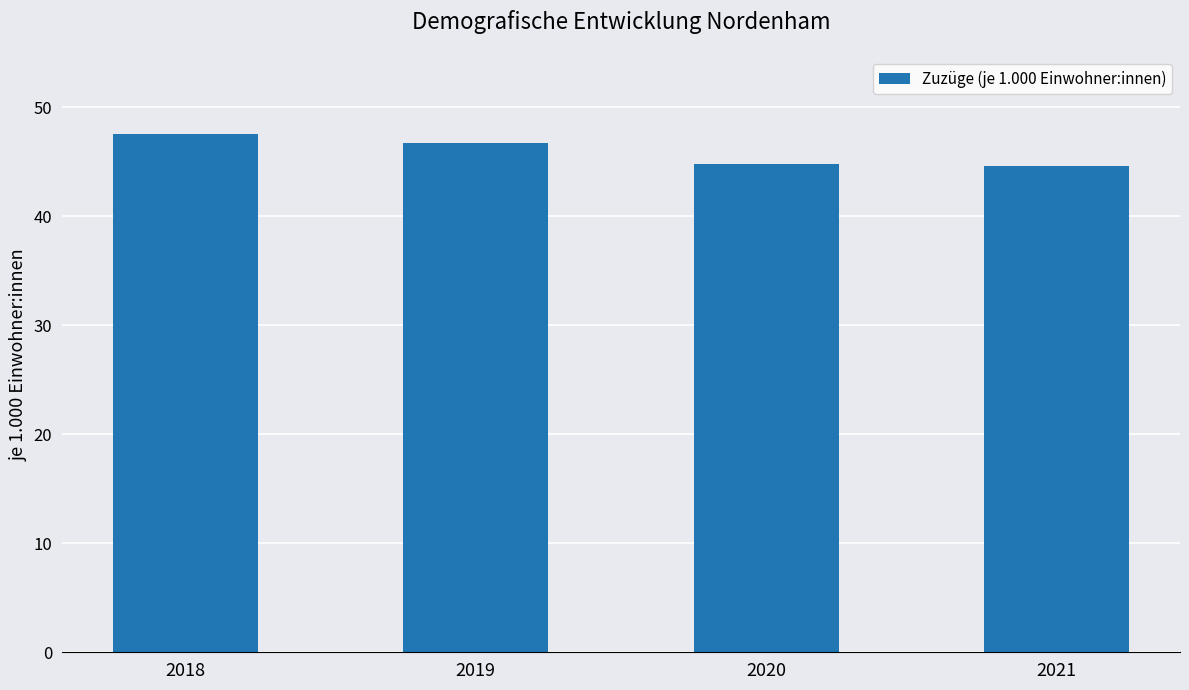

True or false: the data shows 46.7 at 2019.

True